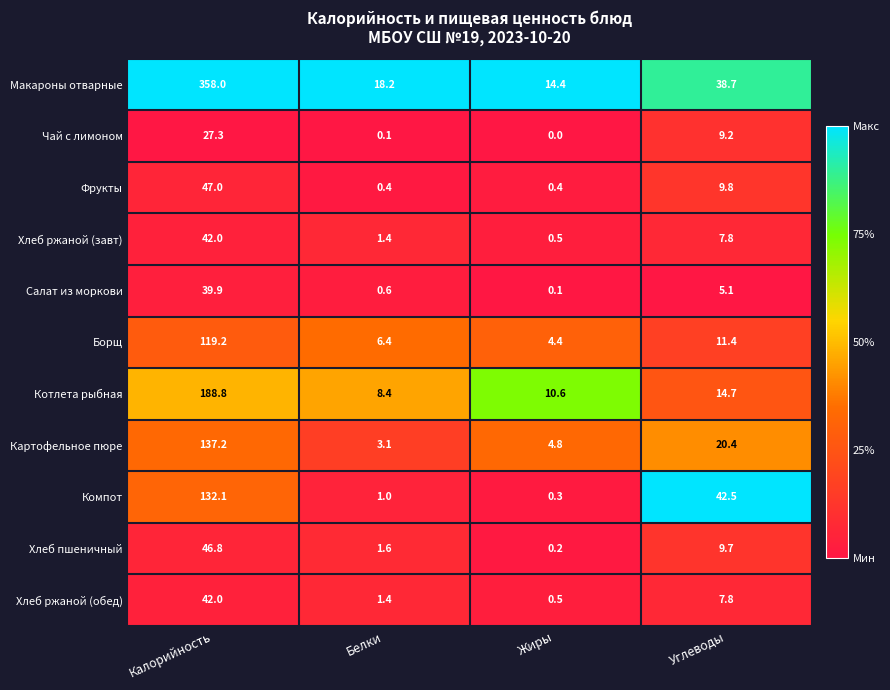

Which series has the largest total across all categories?

Макароны отварные